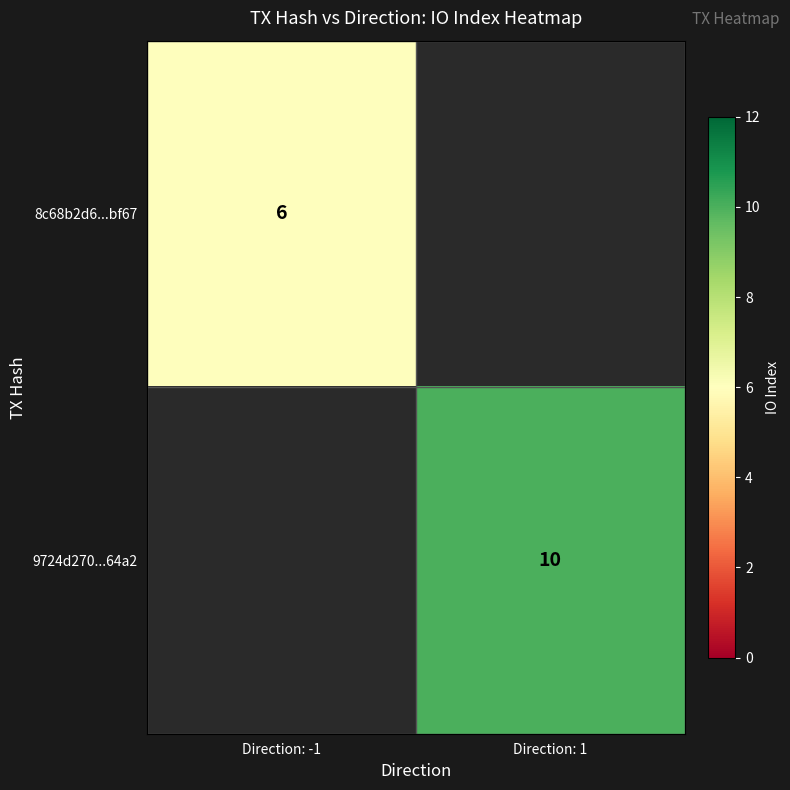

Is it true that 8c68b2d6...bf67 equals 6 at Direction: -1?

True